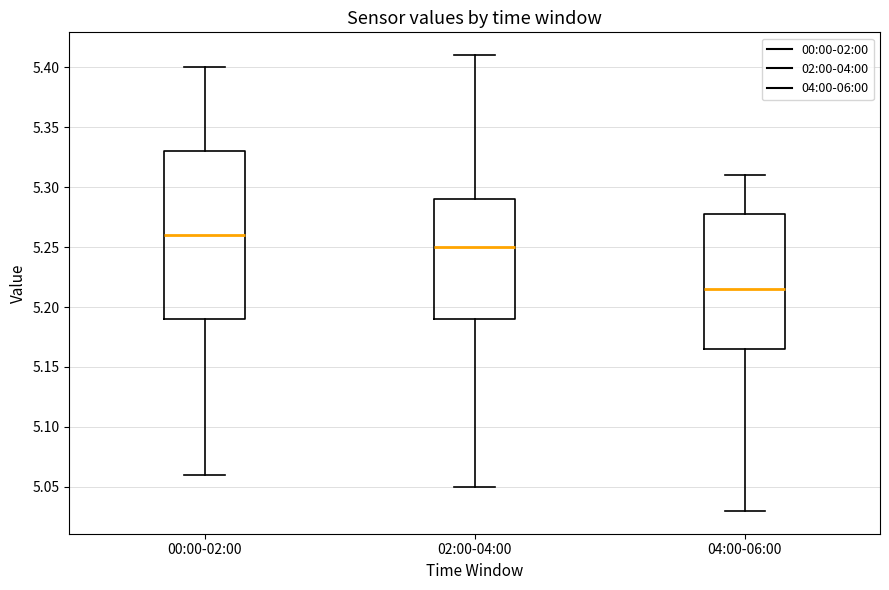

Where does the lower whisker of the box for 00:00-02:00 end on the y-axis? The values are not printed on the chart, so give them approximately, as read against the axis.

5.060